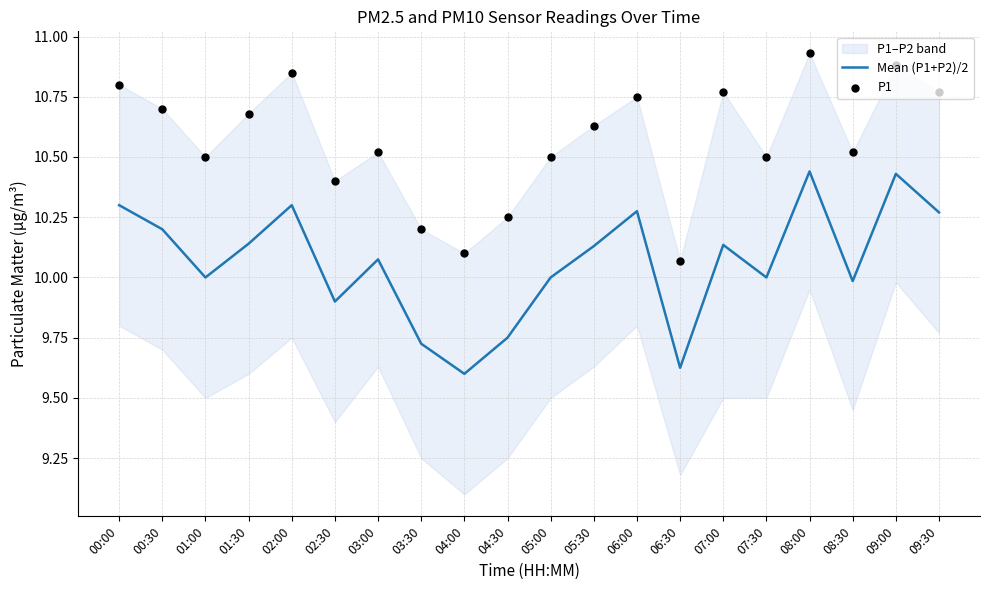

Is the value of P1 at 00:30 greater than the value of Mean (P1+P2)/2 at 00:00?

Yes